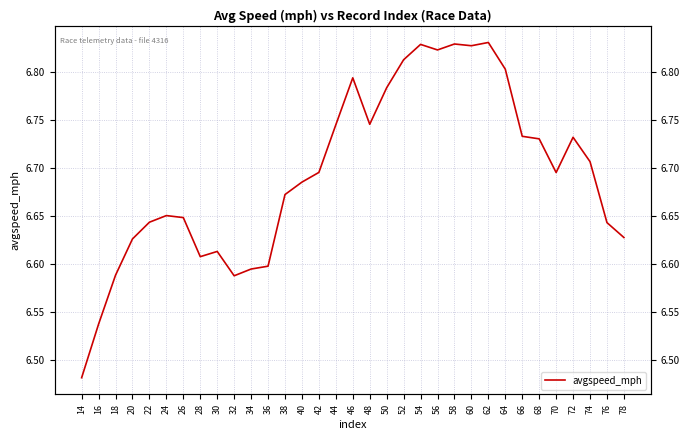

Is this an area chart (filled region under the line)?

No